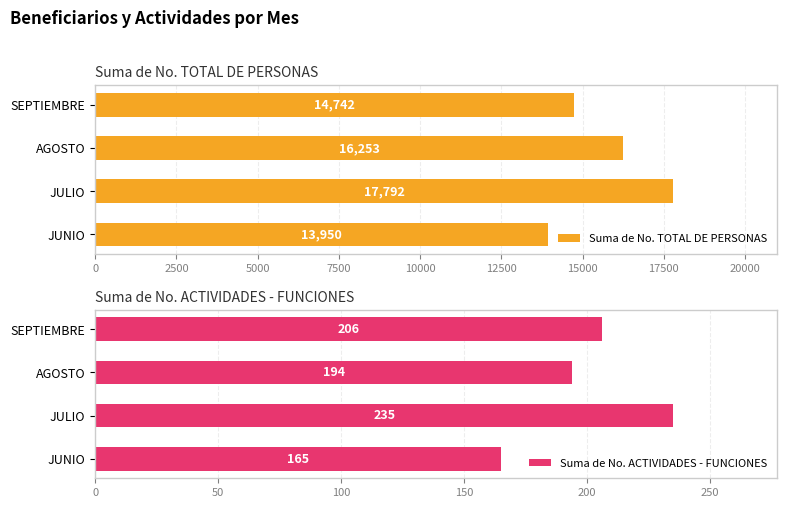

What is the sum of the Suma de No. ACTIVIDADES - FUNCIONES values at JULIO and SEPTIEMBRE?

441